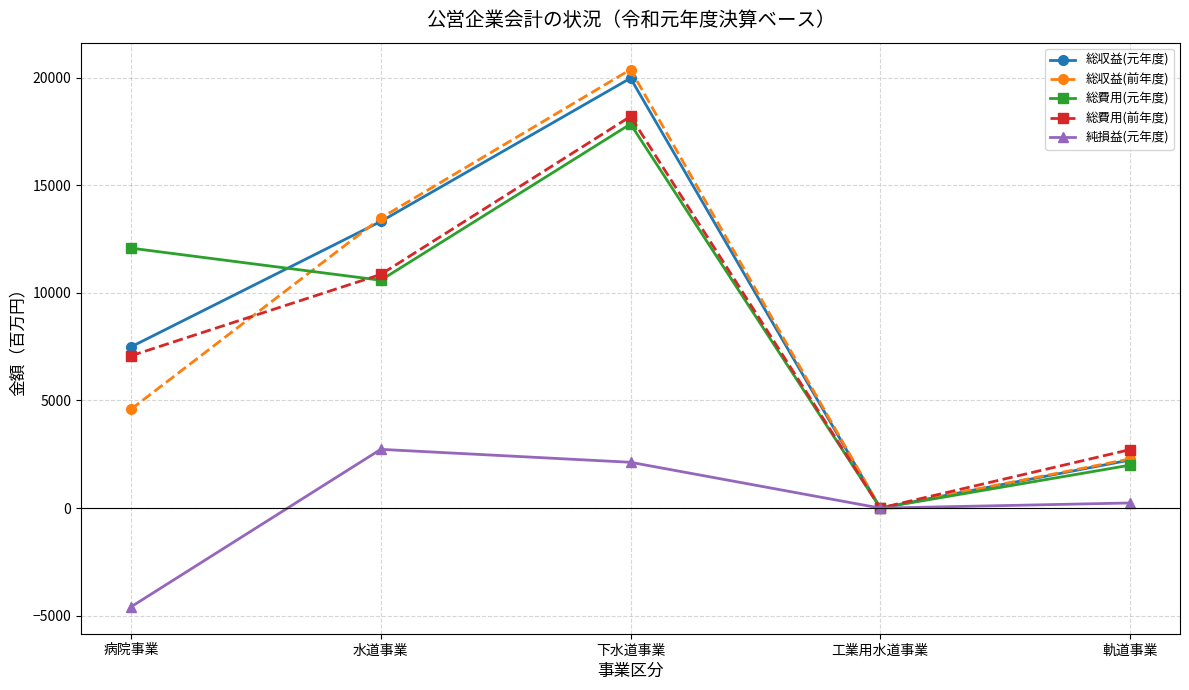

Is it true that 総収益(前年度) equals 13606 at 下水道事業?

False